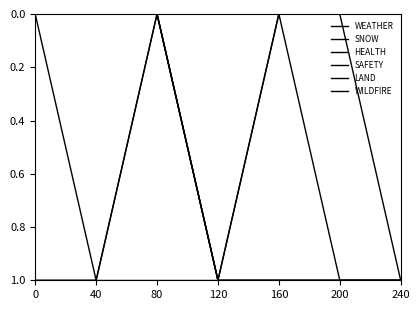

Which series has the largest total across all categories?

LAND